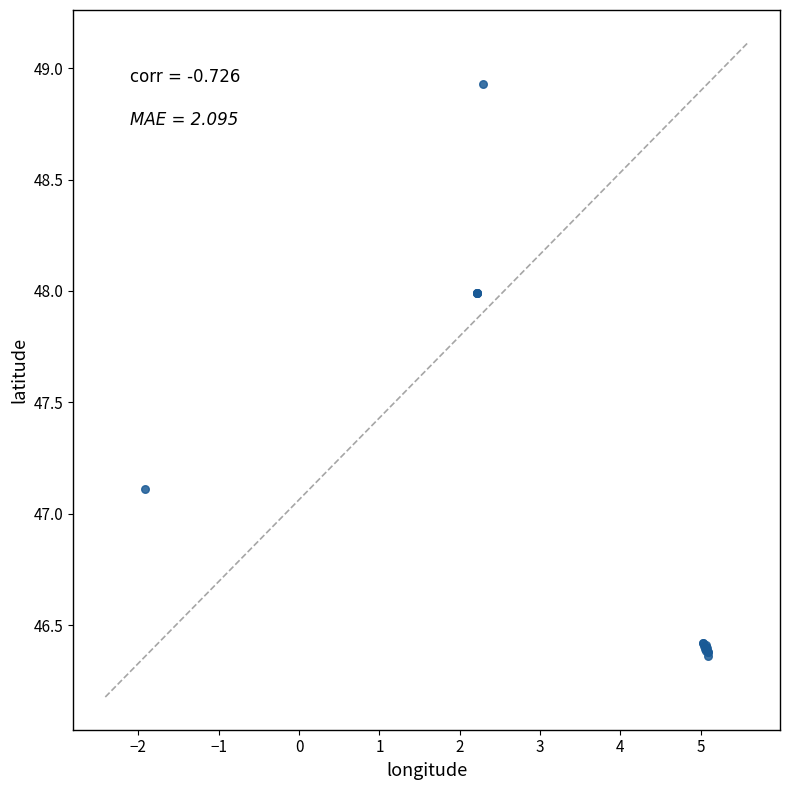

What Y value in the scatter plot is closest to 47?

47.1